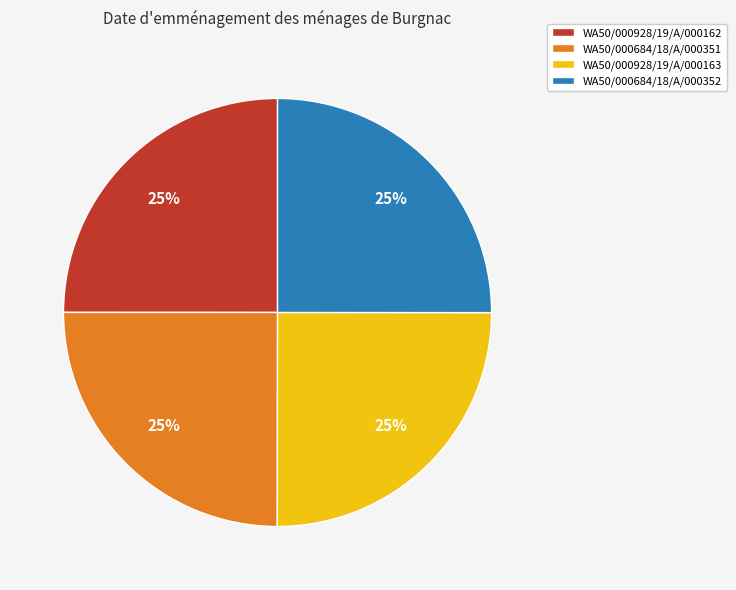

To the nearest percent, what is the average slice percentage?

25%